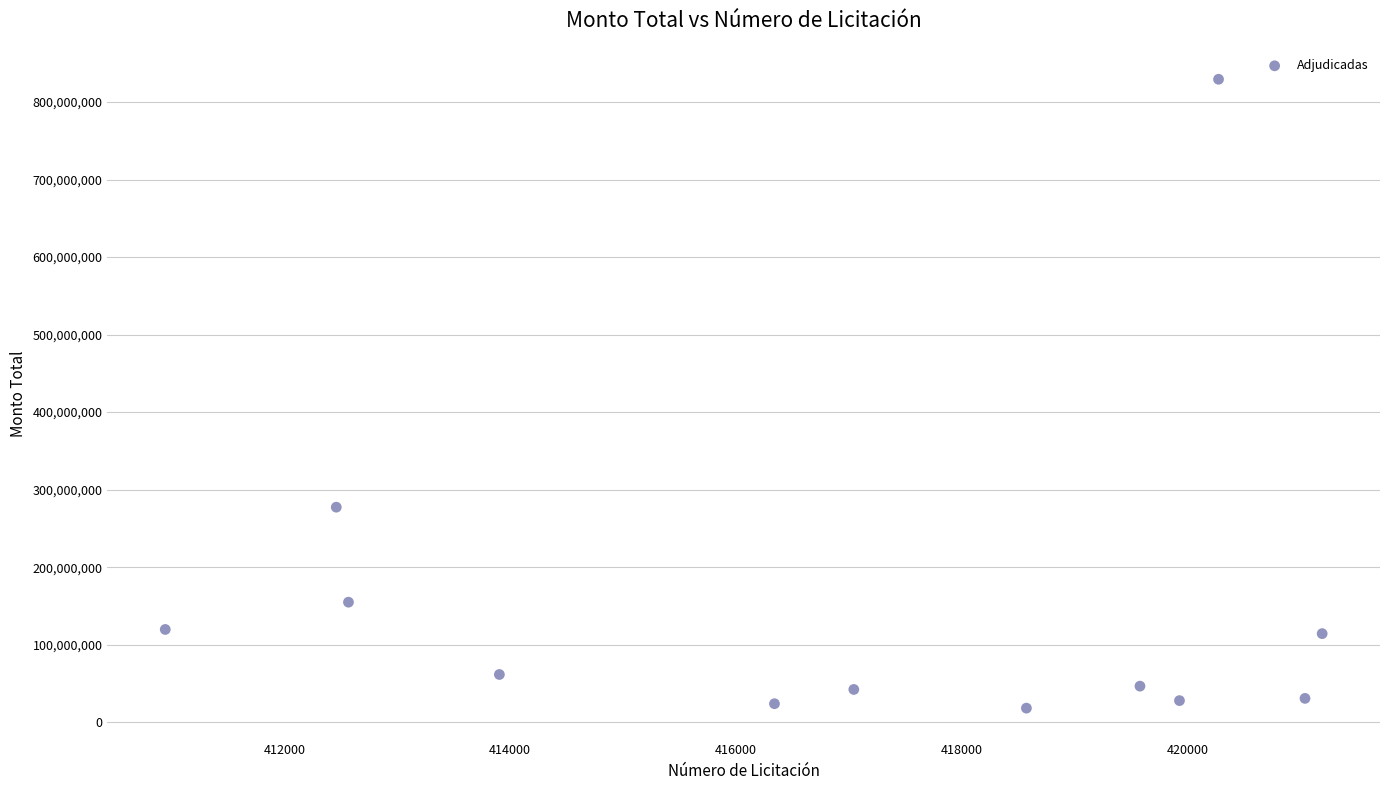

What Y value in the scatter plot is closest to 423765450?

277400588